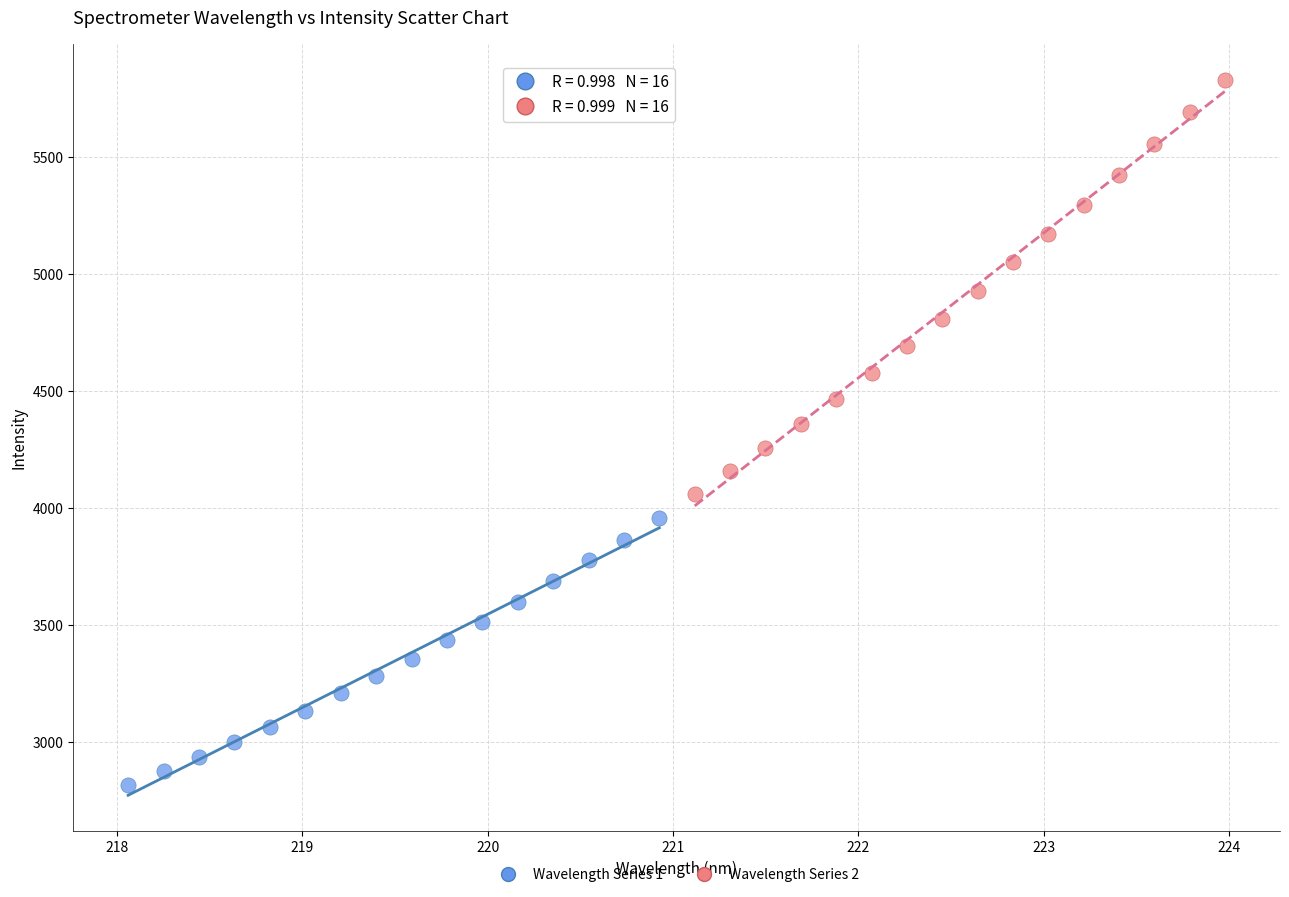

Which series contains the highest Y value?

Wavelength Series 2